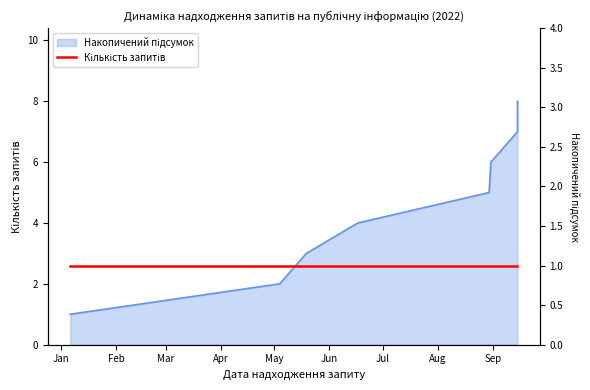

Reading right to left, extract all data points from this chart.

2022-09-15=8	2022-09-15=7	2022-08-31=6	2022-08-30=5	2022-06-17=4	2022-05-19=3	2022-05-04=2	2022-01-06=1